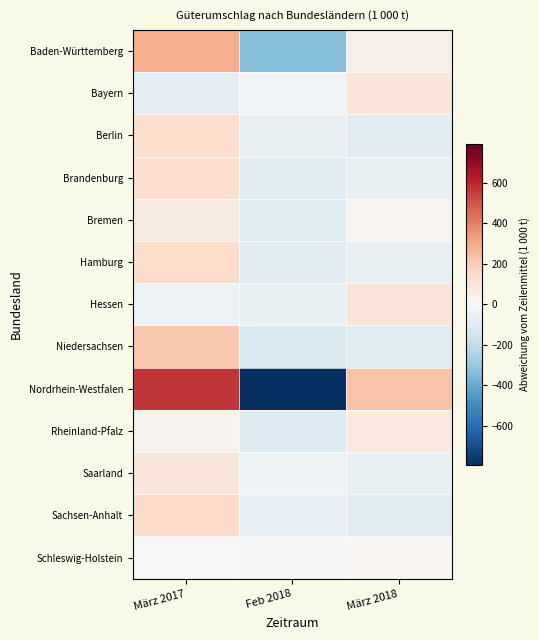

At how many categories does at least one series exceed 346?

1